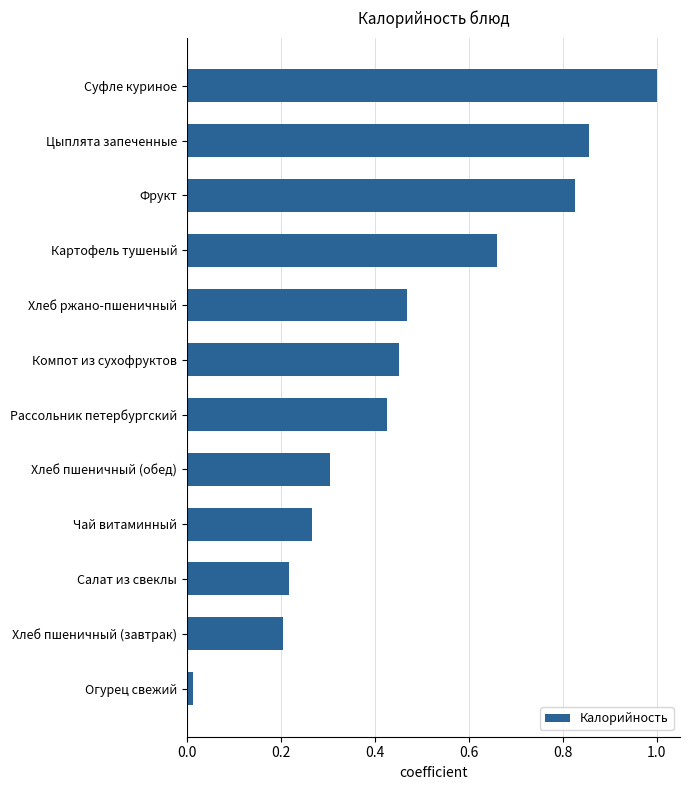

What is the sum of all values?

5.7